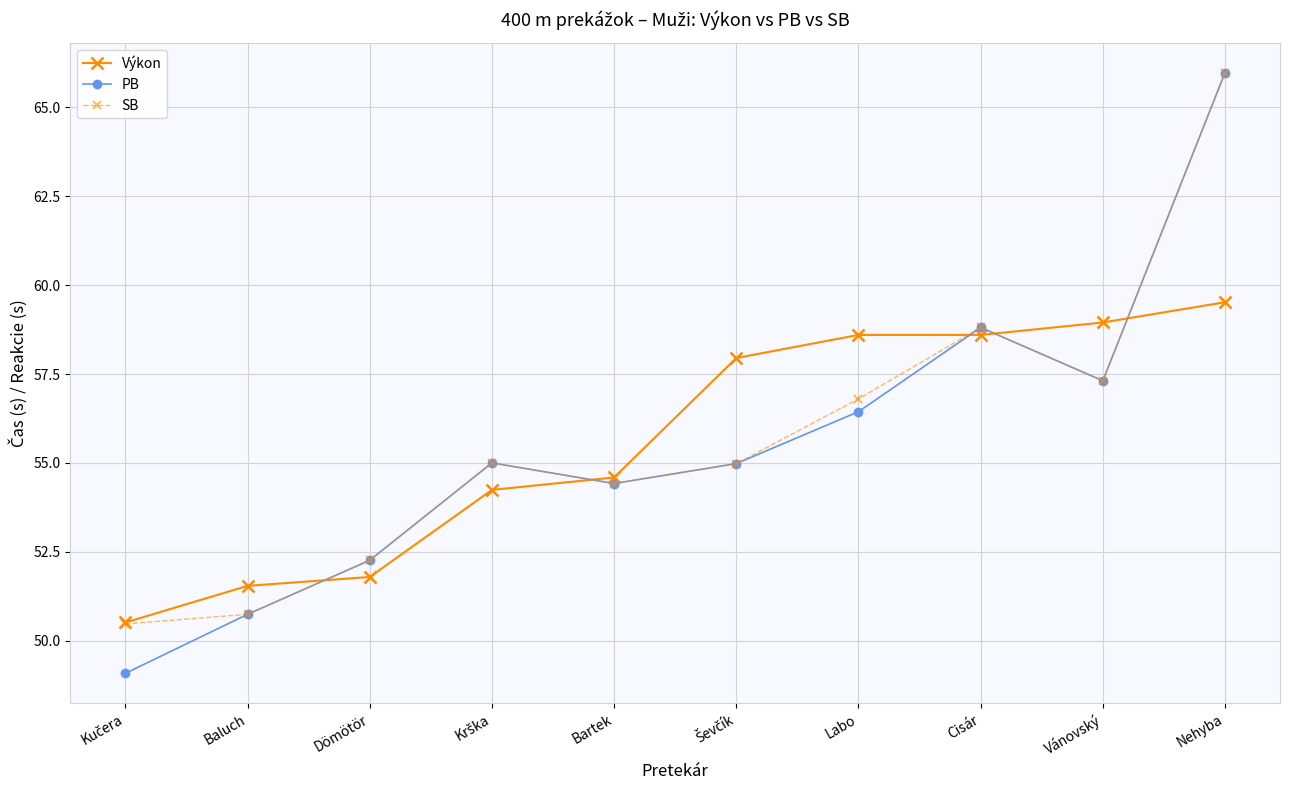

True or false: PB and Výkon intersect in this chart.

True